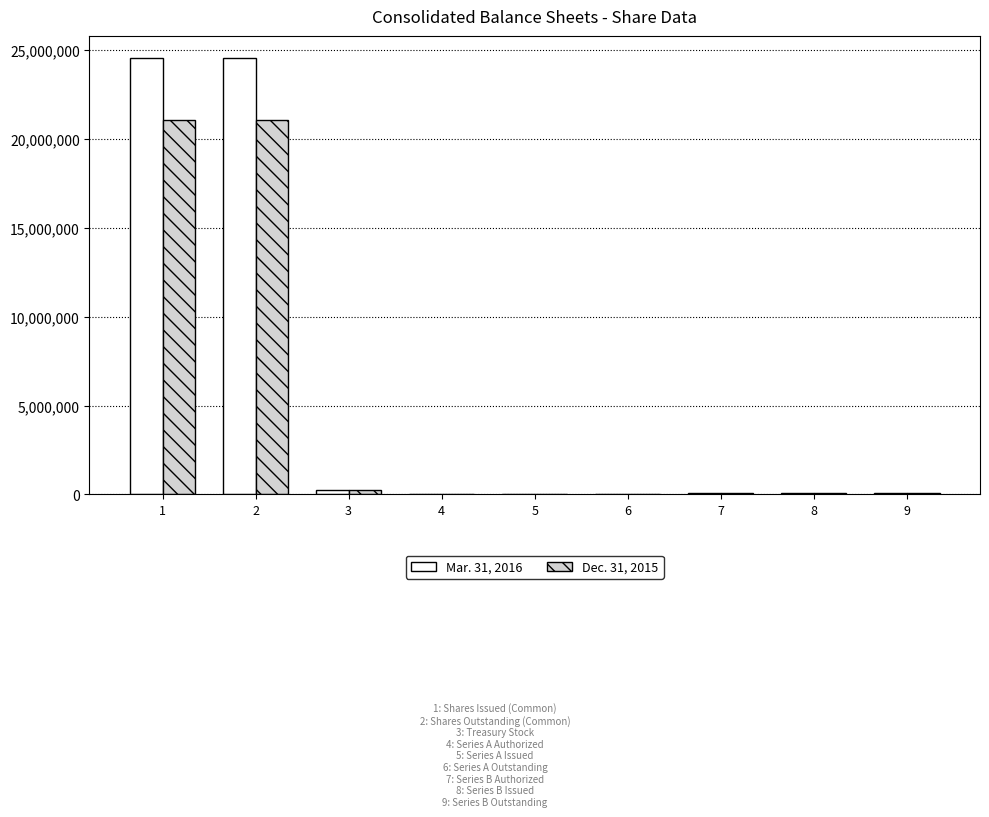

What is the average value of the Dec. 31, 2015 series?

4724565